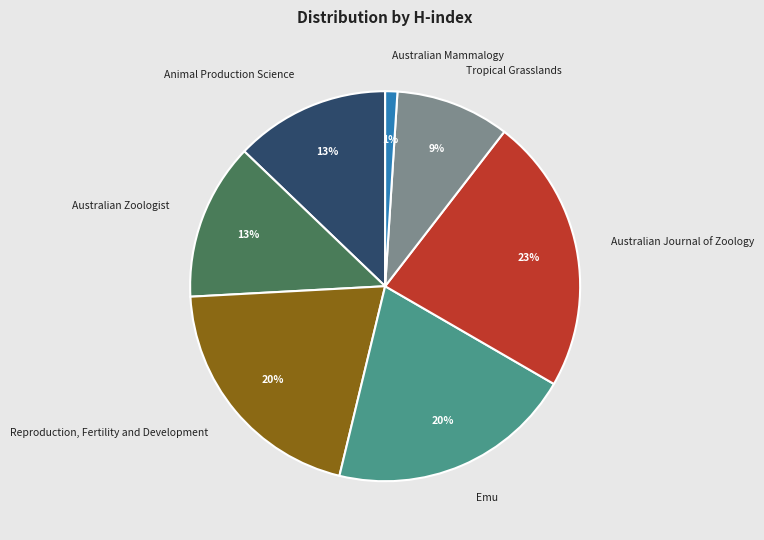

True or false: Reproduction, Fertility and Development accounts for 10% of the total.

False